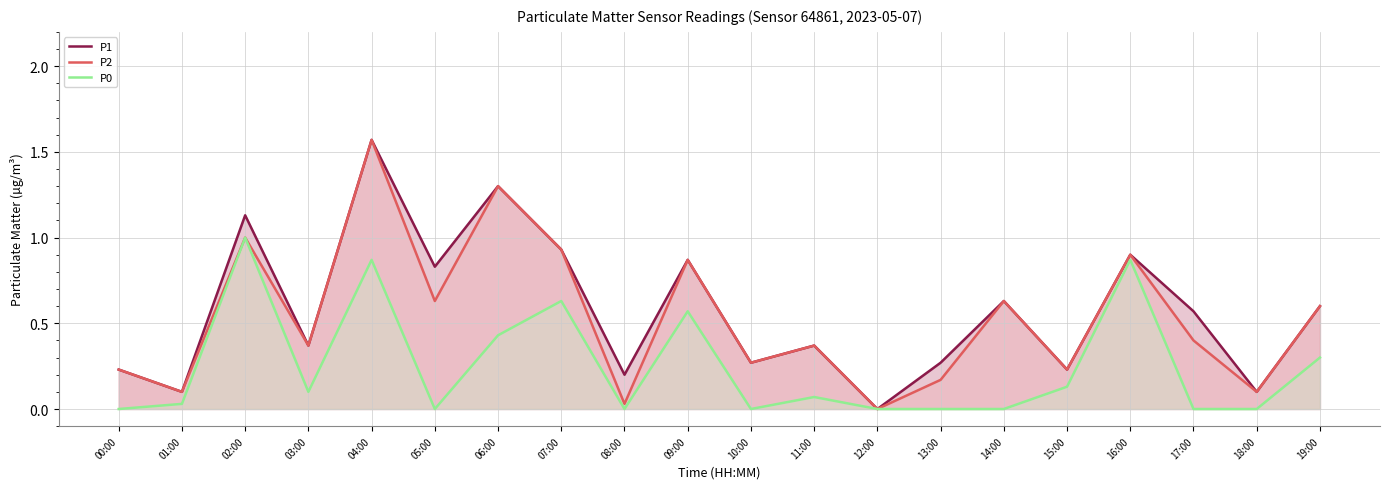

Reading left to right, transcribe all the data shown in this chart.

P1: 0.2	0.1	1.1	0.4	1.6	0.8	1.3	0.9	0.2	0.9	0.3	0.4	0.0	0.3	0.6	0.2	0.9	0.6	0.1	0.6
P2: 0.2	0.1	1.0	0.4	1.6	0.6	1.3	0.9	0.0	0.9	0.3	0.4	0.0	0.2	0.6	0.2	0.9	0.4	0.1	0.6
P0: 0.0	0.0	1.0	0.1	0.9	0.0	0.4	0.6	0.0	0.6	0.0	0.1	0.0	0.0	0.0	0.1	0.9	0.0	0.0	0.3